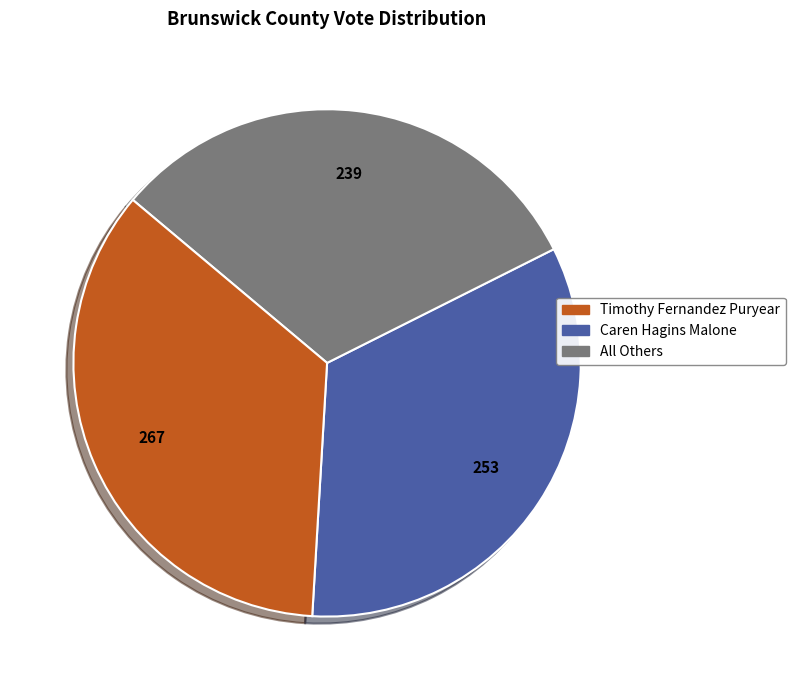

Approximately how many times larger is the value at Timothy Fernandez Puryear compared to Caren Hagins Malone?

1.1